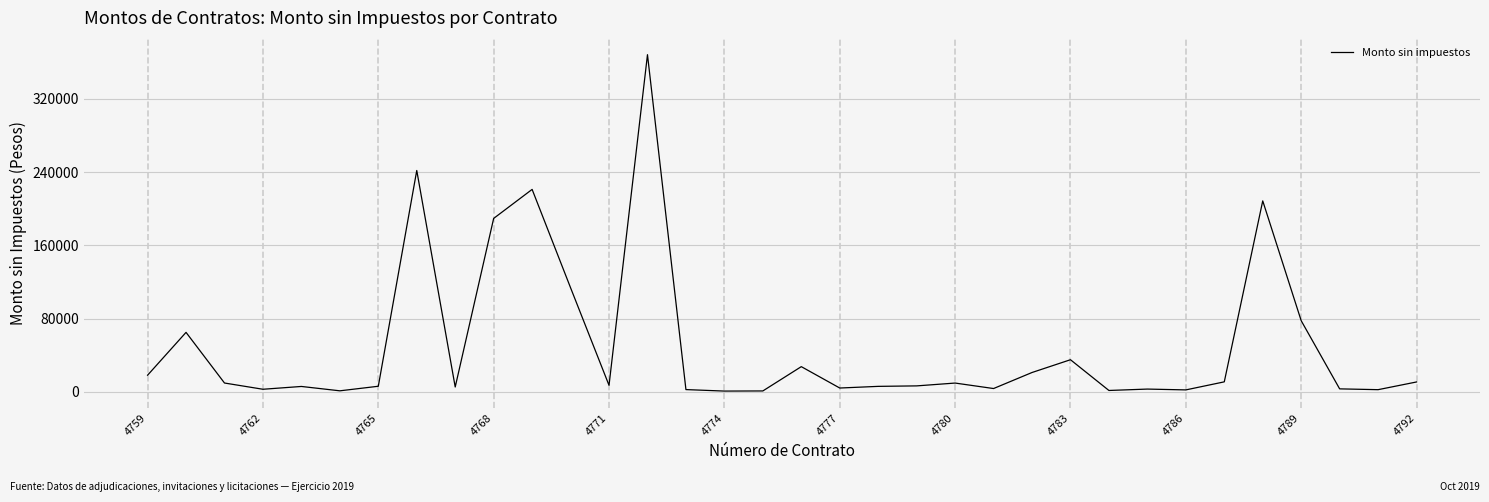

What is the difference between the maximum and minimum values?

367425.0